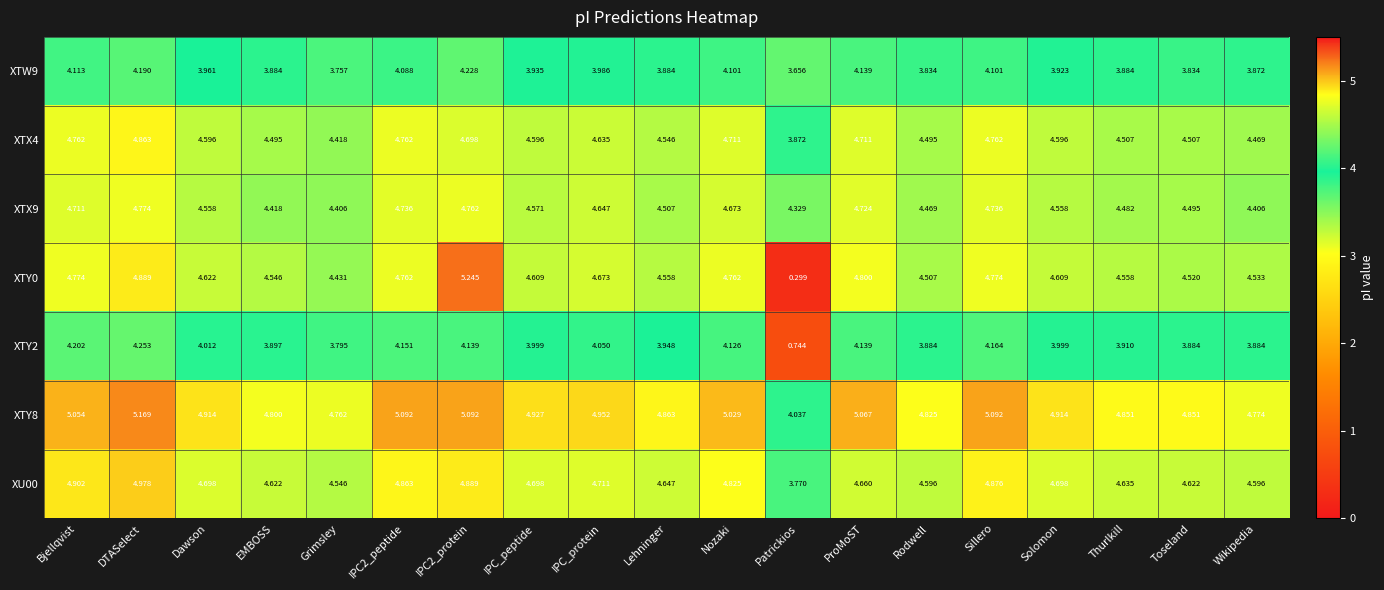

At which category is the sum across all series the highest?

DTASelect